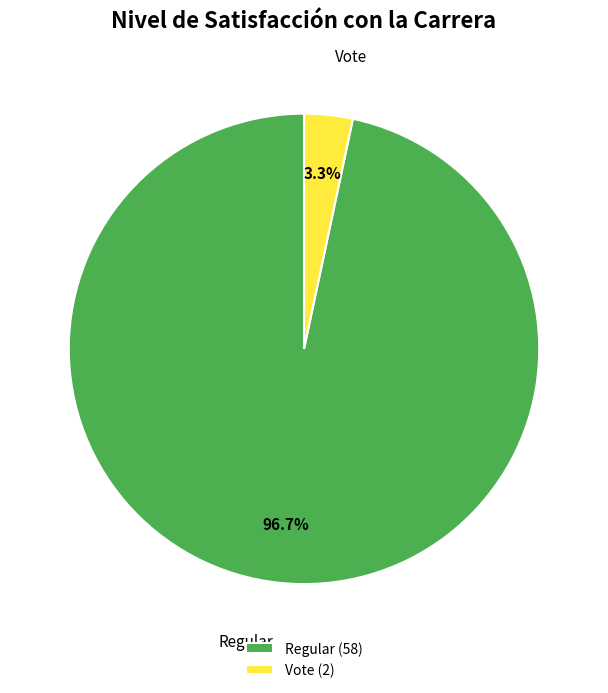

To the nearest percent, what is the average slice percentage?

50%